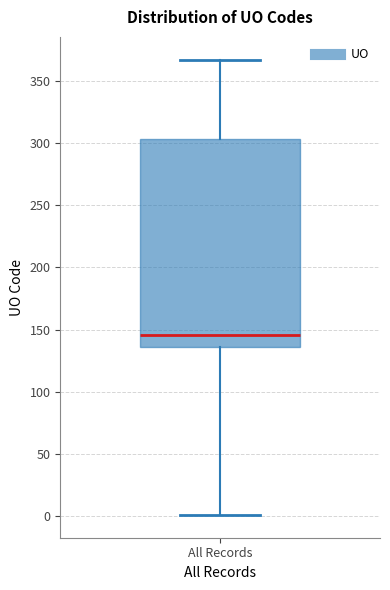

Transcribe this box plot: give where the median line is, the range the box spans, and where the two whiskers end, as read against the y-axis. The values are not printed on the chart, so give them approximately, as read against the axis.

median 145, box 135 to 305, whiskers 0 to 365